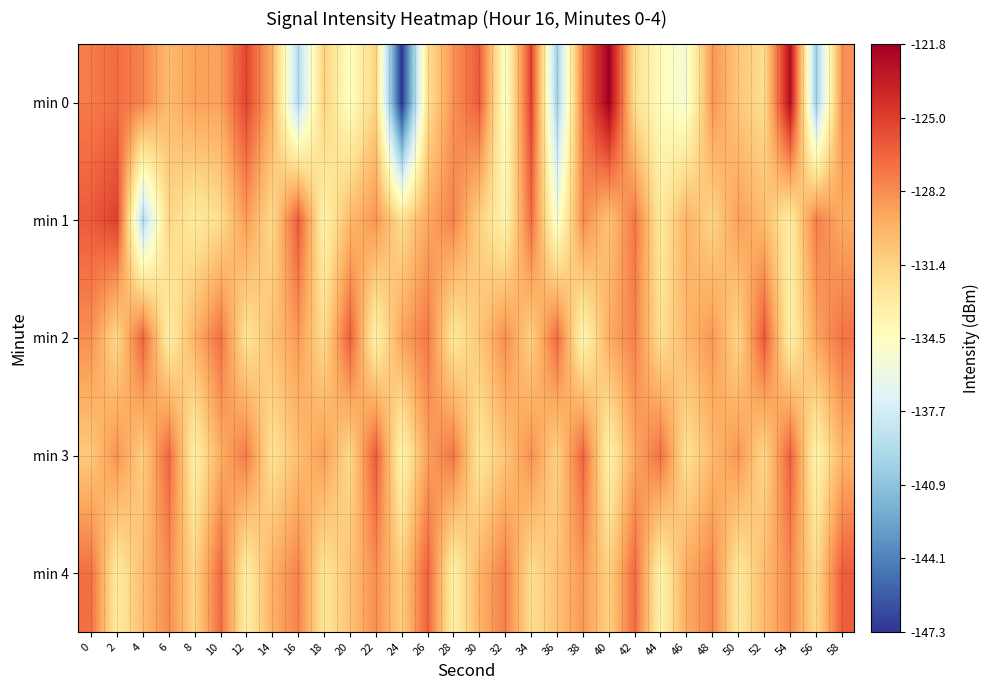

Reading left to right, transcribe all the data shown in this chart.

min 0: 0=-127.5	2=-127.0	4=-127.8	6=-130.2	8=-129.0	10=-129.1	12=-125.3	14=-129.7	16=-139.1	18=-131.3	20=-134.7	22=-131.3	24=-147.3	26=-132.2	28=-128.4	30=-126.2	32=-135.0	34=-125.1	36=-140.0	38=-127.4	40=-121.8	42=-132.1	44=-134.4	46=-135.4	48=-128.5	50=-130.8	52=-132.0	54=-122.6	56=-140.2	58=-128.4
min 1: 0=-126.2	2=-125.0	4=-139.3	6=-131.5	8=-132.9	10=-132.0	12=-128.8	14=-131.8	16=-126.1	18=-133.5	20=-130.1	22=-128.5	24=-132.0	26=-129.3	28=-127.8	30=-131.2	32=-133.7	34=-126.9	36=-135.4	38=-128.1	40=-130.6	42=-127.3	44=-132.8	46=-129.7	48=-131.5	50=-128.9	52=-130.2	54=-133.1	56=-127.6	58=-129.4
min 2: 0=-128.3	2=-131.7	4=-126.5	6=-133.2	8=-129.8	10=-127.1	12=-132.4	14=-130.5	16=-128.7	18=-131.9	20=-126.3	22=-133.6	24=-129.1	26=-127.4	28=-132.7	30=-130.8	32=-128.2	34=-131.3	36=-126.8	38=-133.9	40=-129.5	42=-127.7	44=-132.1	46=-130.0	48=-128.6	50=-131.6	52=-126.1	54=-133.4	56=-129.2	58=-127.2
min 3: 0=-130.9	2=-128.4	4=-131.1	6=-126.7	8=-133.3	10=-129.6	12=-127.5	14=-132.3	16=-130.4	18=-128.8	20=-131.8	22=-126.2	24=-133.8	26=-129.0	28=-127.3	30=-132.6	32=-130.7	34=-128.3	36=-131.4	38=-126.6	40=-133.5	42=-129.3	44=-127.1	46=-132.2	48=-130.1	50=-128.5	52=-131.7	54=-126.4	56=-133.7	58=-129.9
min 4: 0=-127.0	2=-132.9	4=-130.3	6=-128.1	8=-131.5	10=-126.9	12=-133.2	14=-129.7	16=-127.8	18=-132.5	20=-130.6	22=-128.2	24=-131.1	26=-126.5	28=-133.4	30=-129.8	32=-127.6	34=-132.0	36=-130.5	38=-128.6	40=-131.3	42=-126.8	44=-133.6	46=-129.4	48=-127.9	50=-132.7	52=-130.2	54=-128.0	56=-131.8	58=-126.3